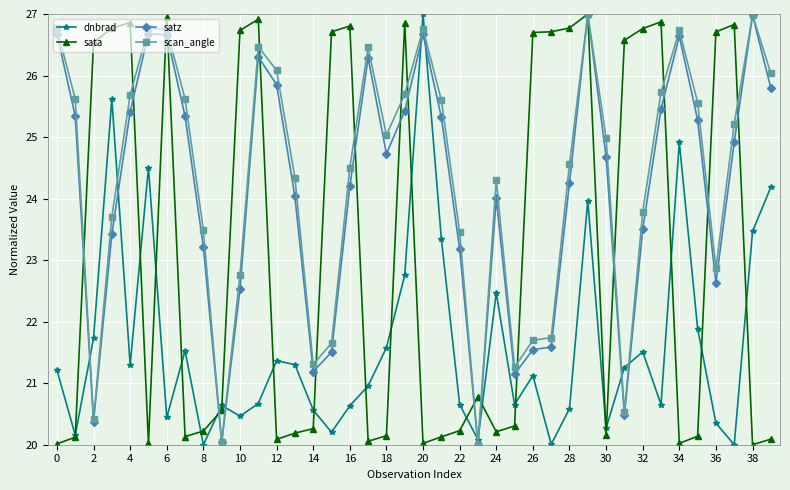

What are all the series names shown in the legend?

dnbrad, sata, satz, scan_angle